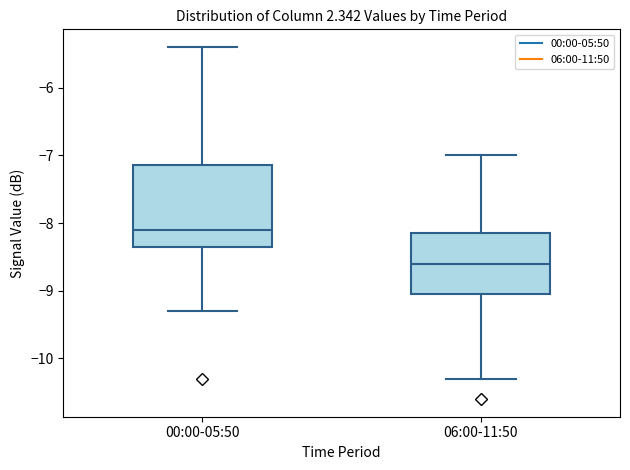

Where is the upper edge of the box for 00:00-05:50 on the y-axis? The values are not printed on the chart, so give them approximately, as read against the axis.

-7.1